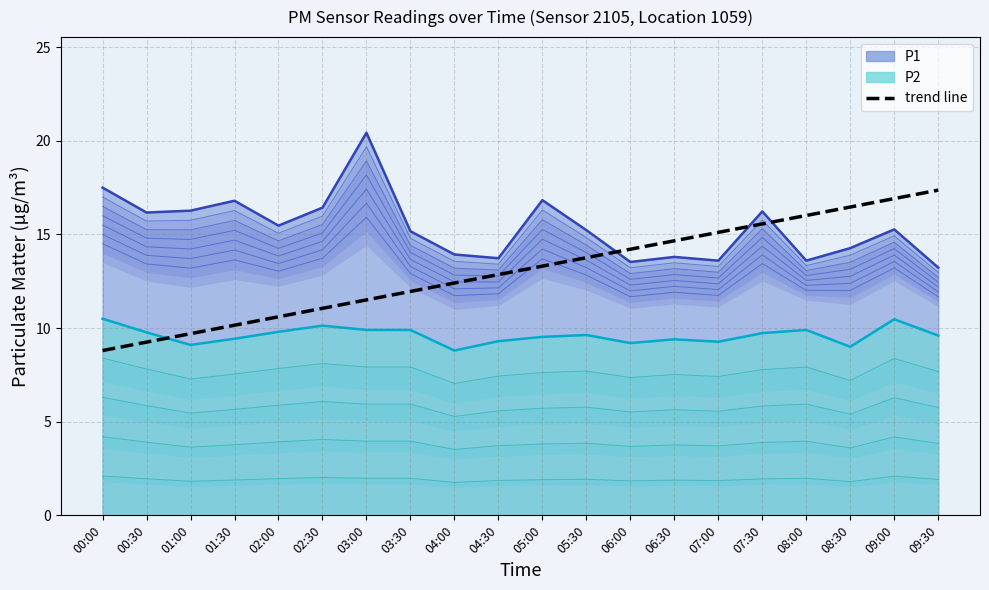

The value at 04:00 is 17.9. True or false?

False